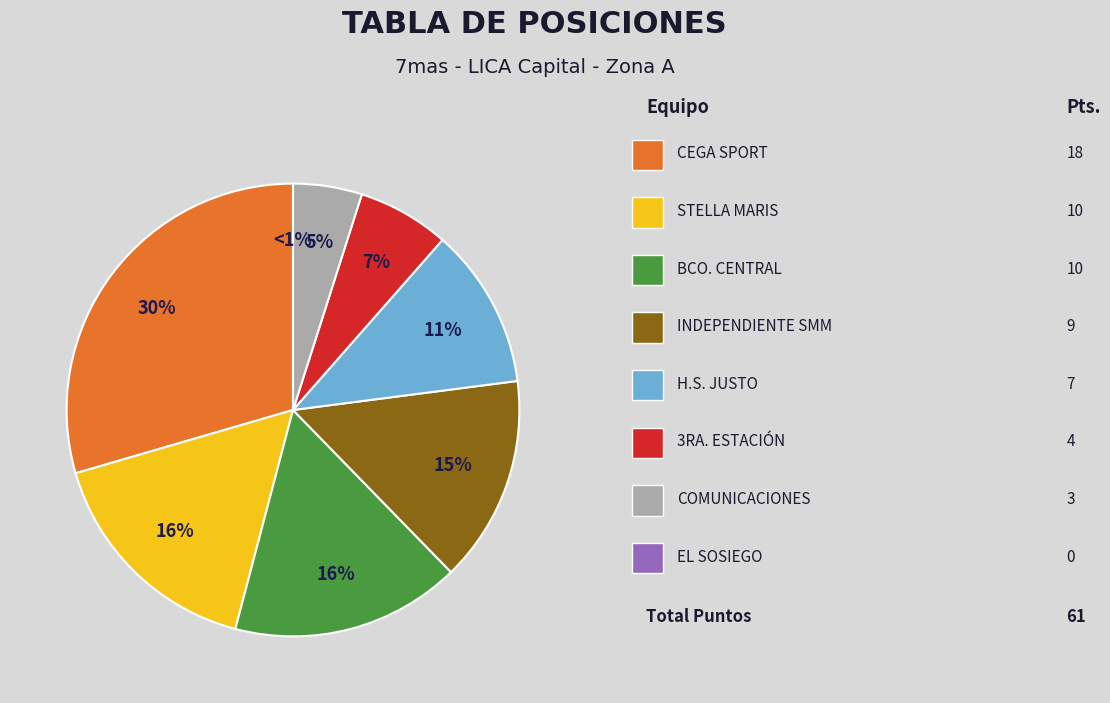

What portion of the pie excludes H.S. JUSTO?

88.5%